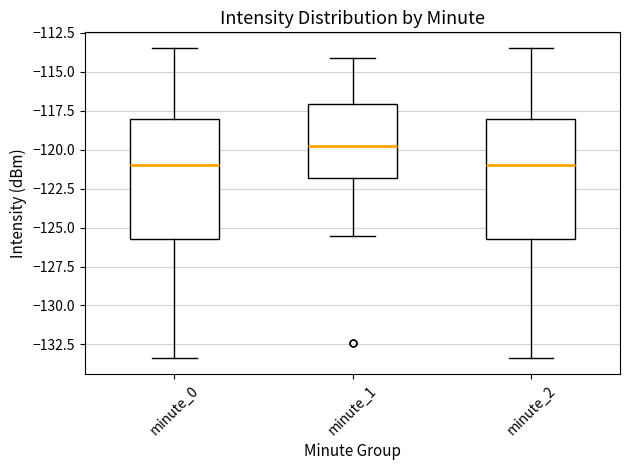

Where does the upper whisker of the box for minute_1 end on the y-axis? The values are not printed on the chart, so give them approximately, as read against the axis.

-114.0